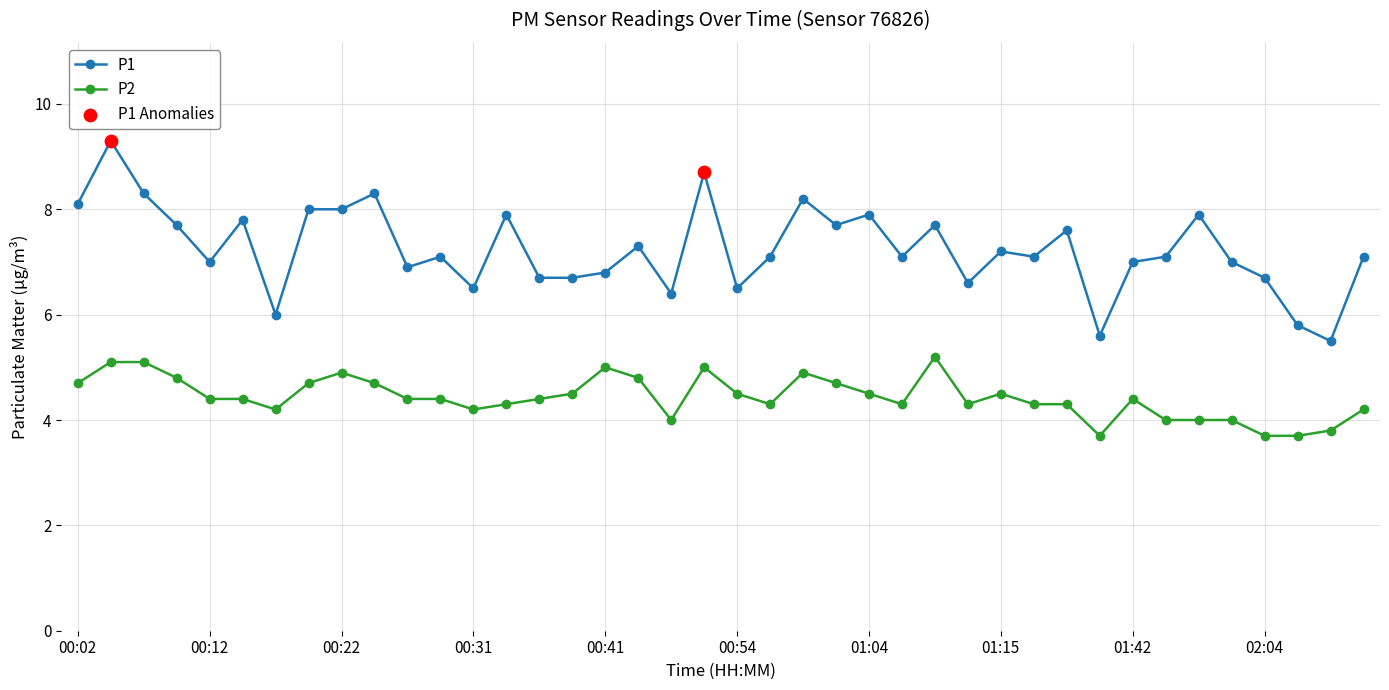

Which series has the widest spread of values?

P1